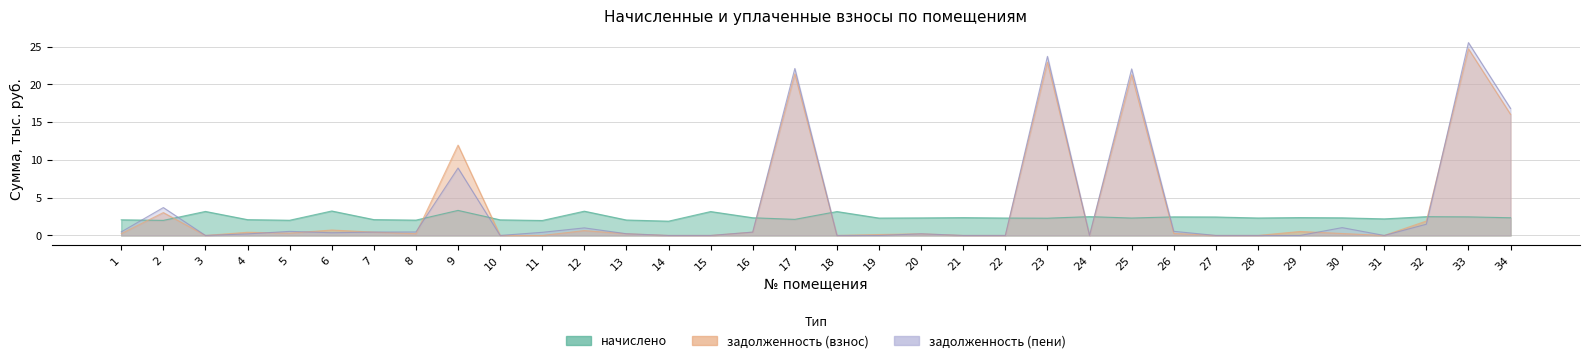

How many interior local valleys does the задолженность (взнос) series have?

6